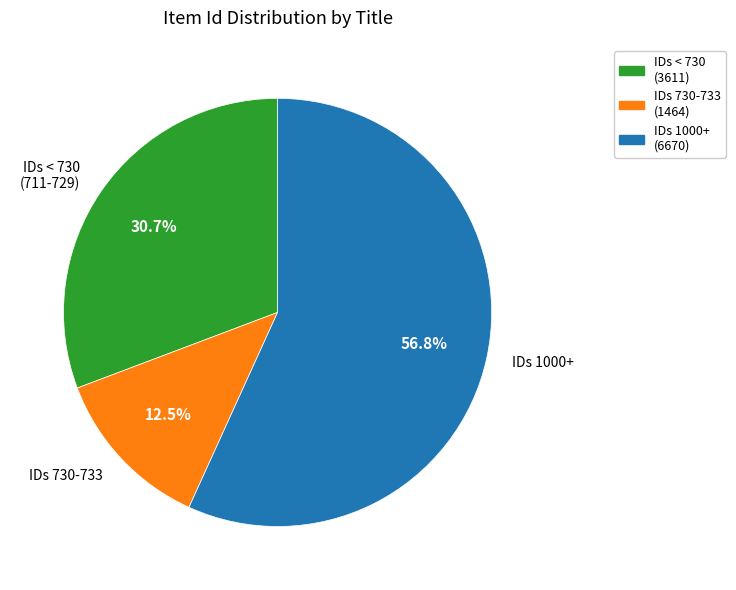

What is the ratio of the value at IDs 730-733 to the value at IDs < 730 (711-729)?

0.4